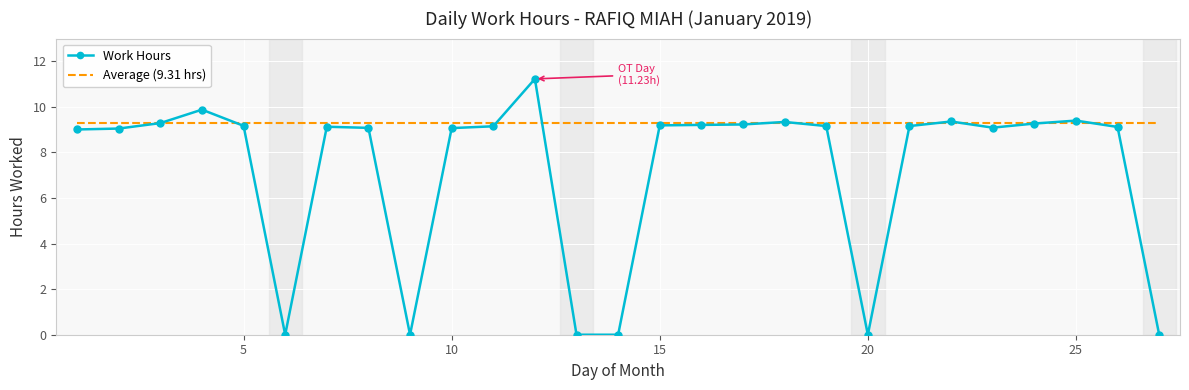

Rank the series by their maximum value, from lowest to highest.

Average (9.31 hrs), Work Hours